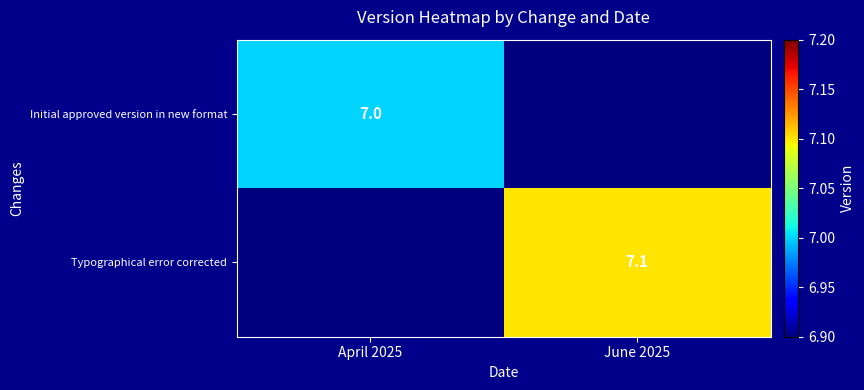

At which category is the sum across all series the highest?

June 2025